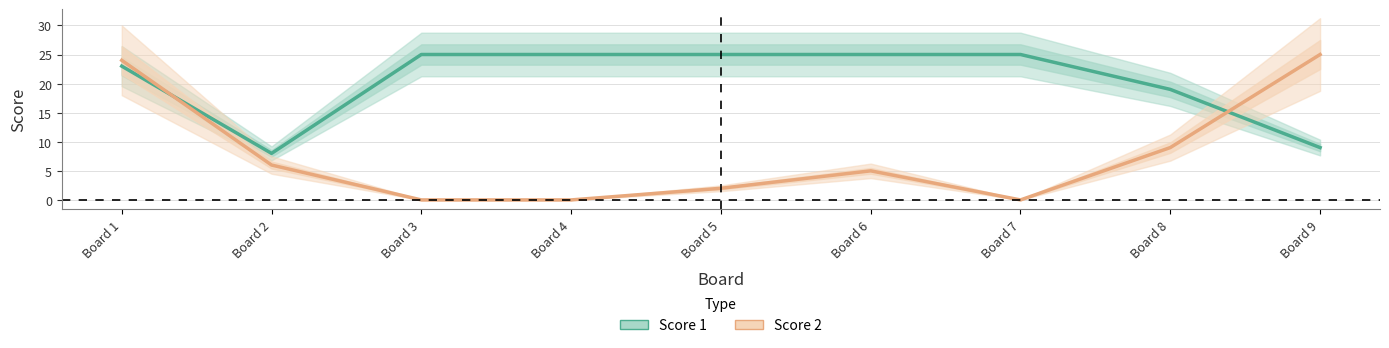

How many data points does each series have?

9